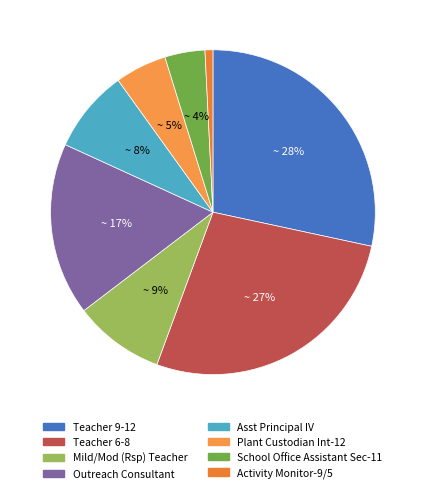

Rank the categories by value from highest to lowest.

Teacher 9-12, Teacher 6-8, Outreach Consultant, Mild/Mod (Rsp) Teacher, Asst Principal IV, Plant Custodian Int-12, School Office Assistant Sec-11, Activity Monitor-9/5